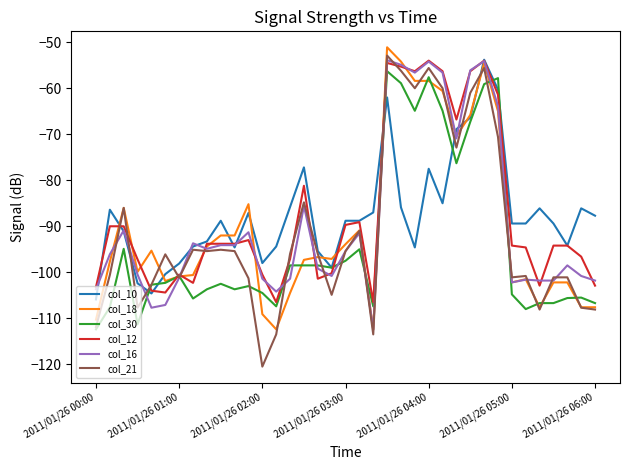

What is the lowest value of the col_10 series?

-105.9